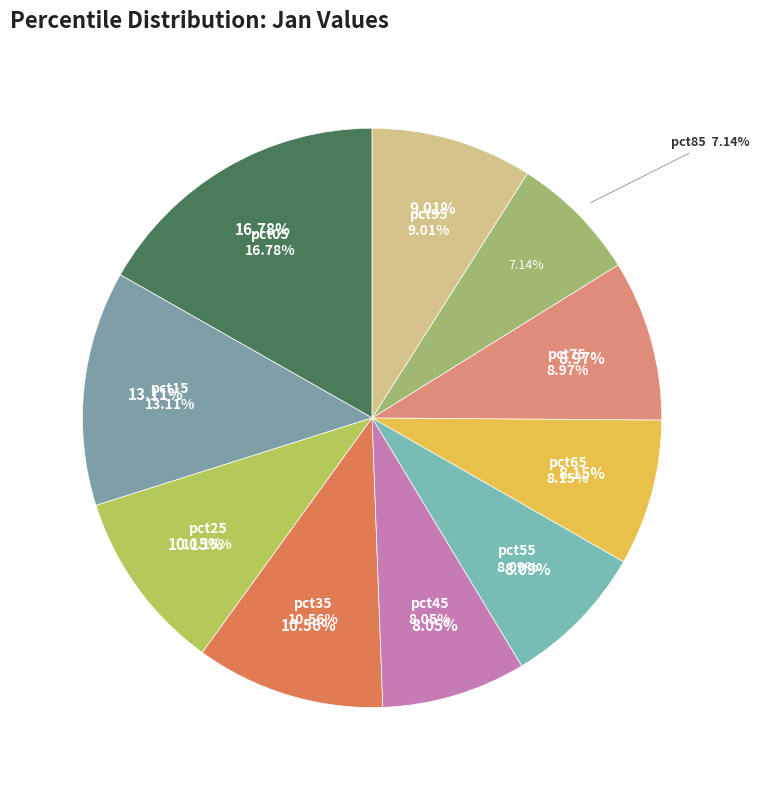

The pct85 slice represents 1% of the pie. True or false?

False